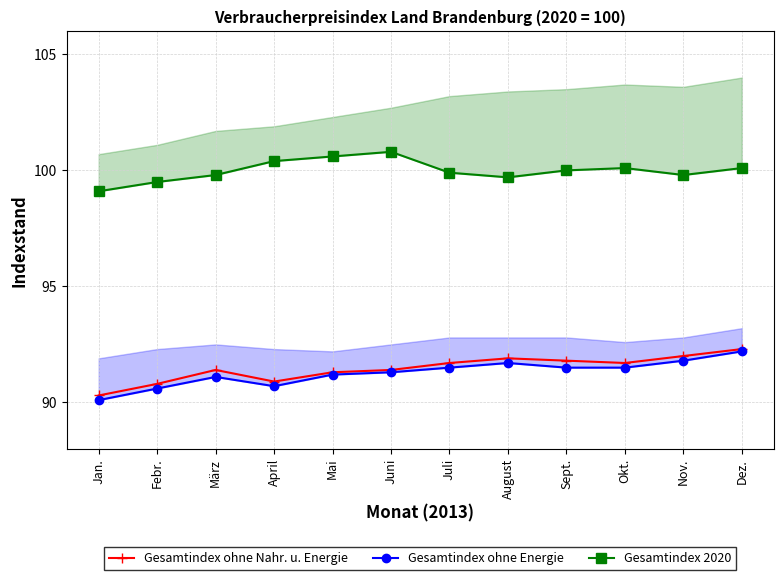

What is the sum of all Gesamtindex 2020 values?

1199.8